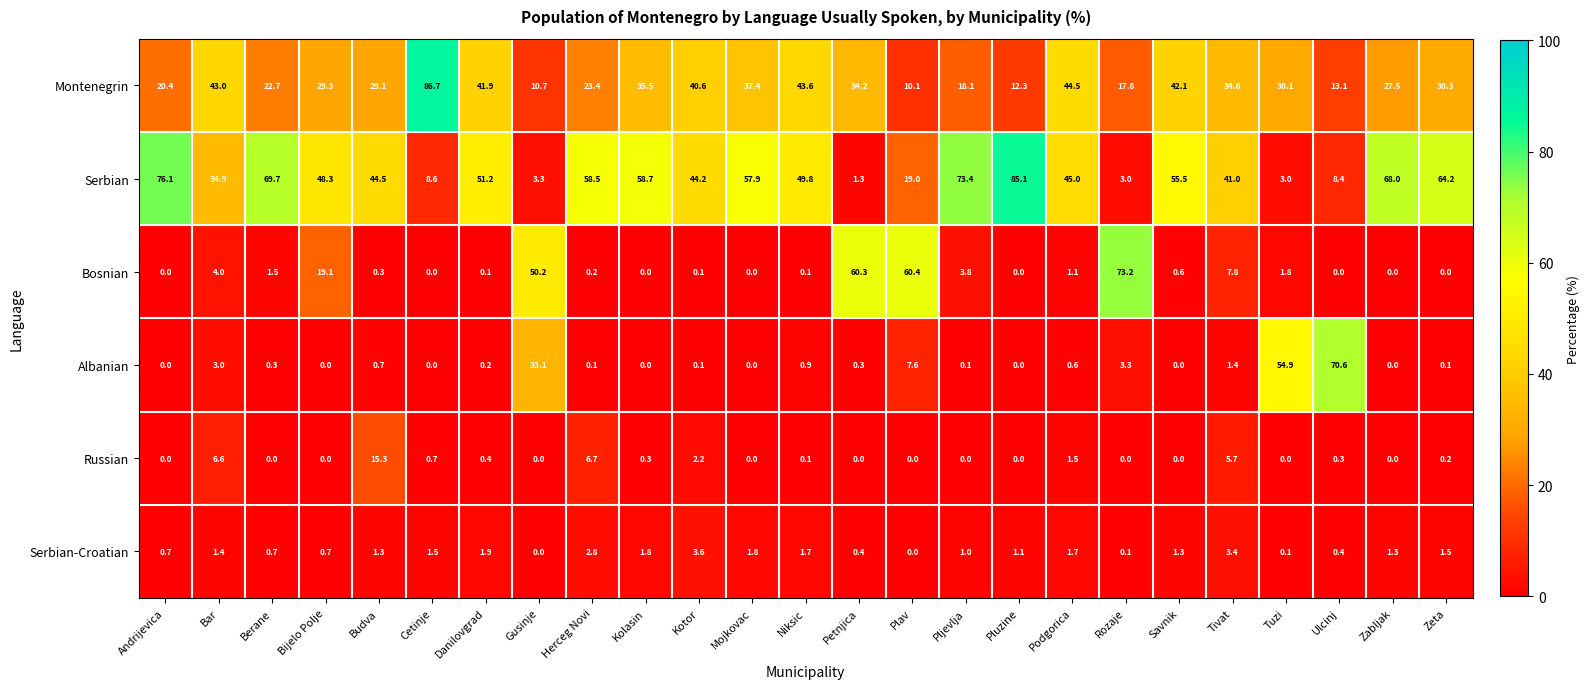

True or false: Albanian has a value of 5.0 at Rozaje.

False